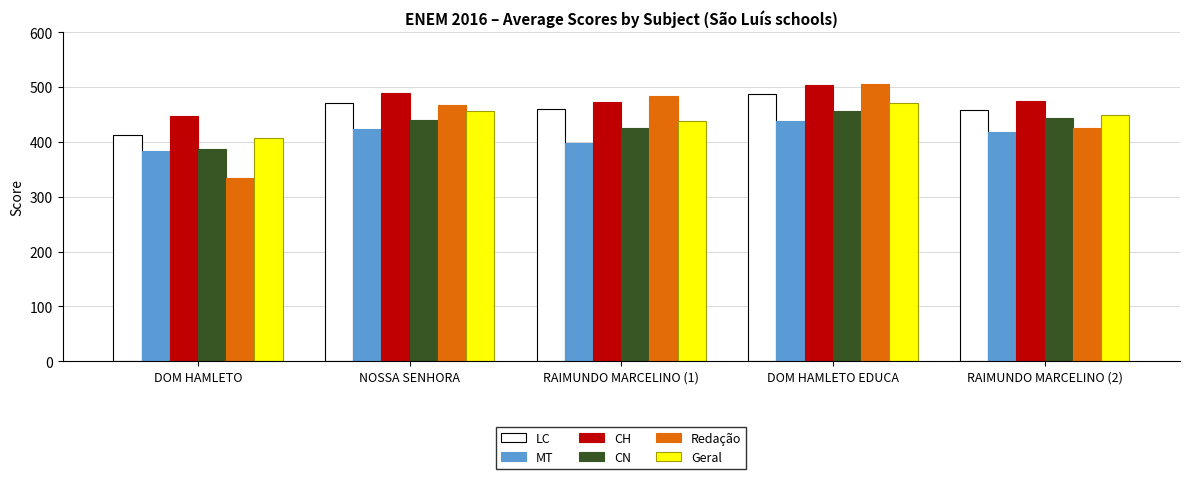

What is the value of the CH bar at the 5th from the left?

473.5